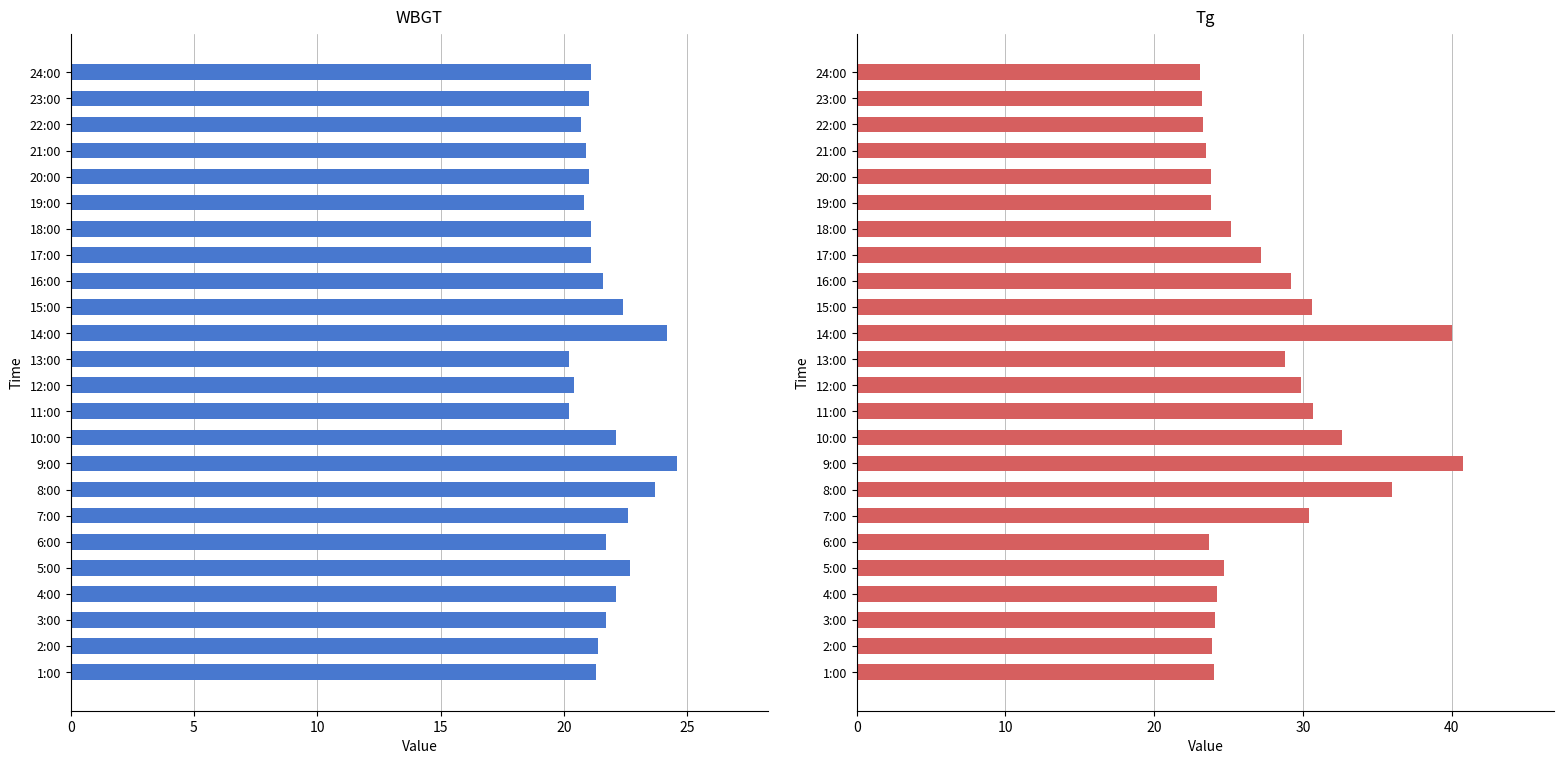

What are all the series names shown in the legend?

WBGT, Tg